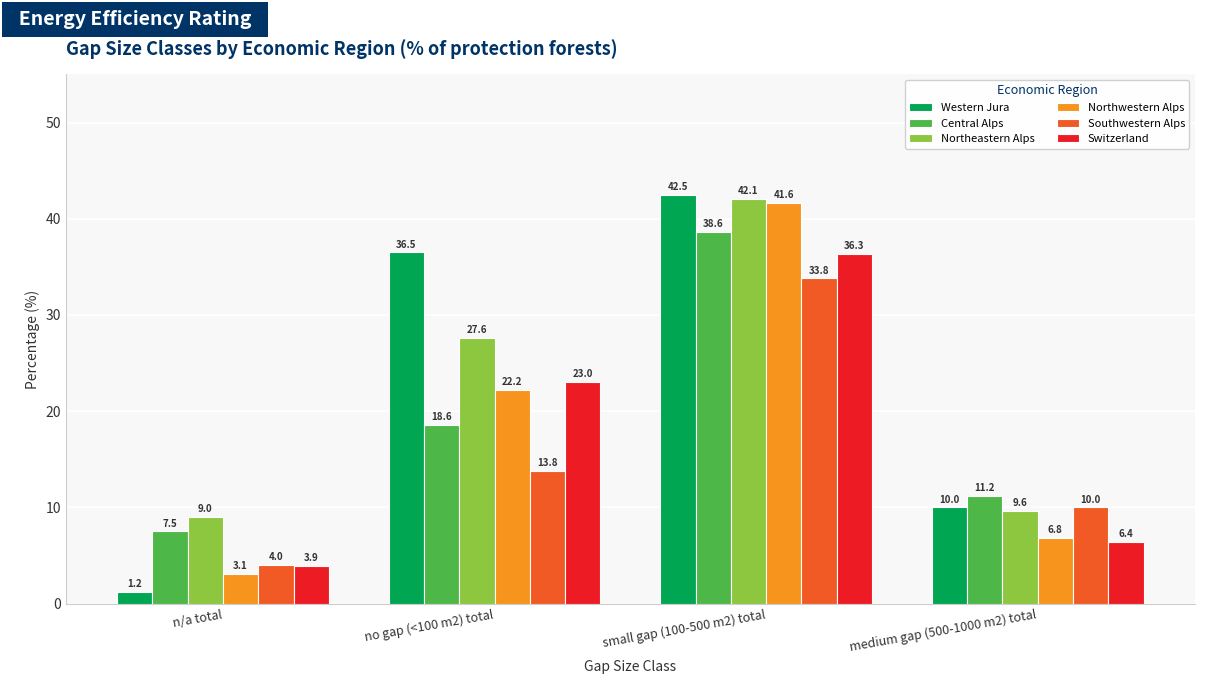

What position from the left is no gap (<100 m2) total?

2